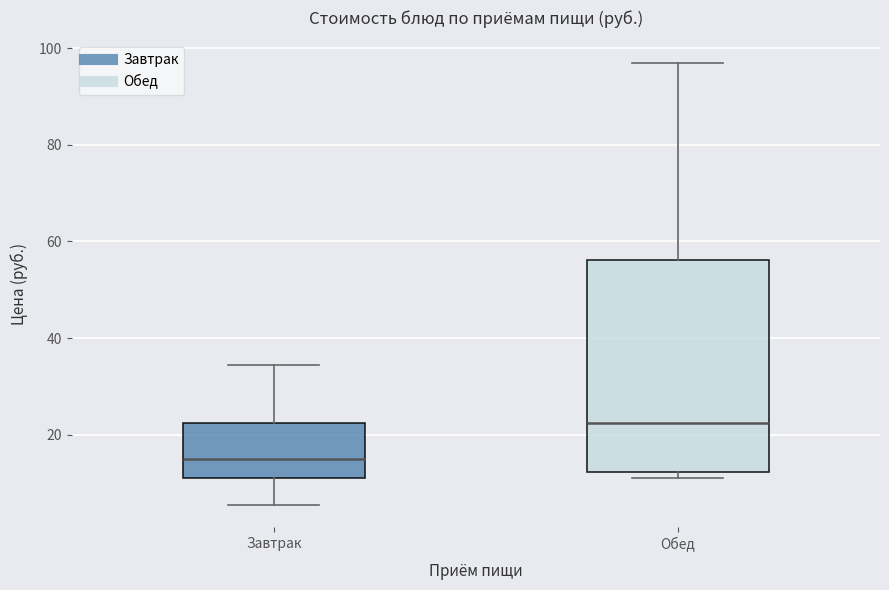

Reading left to right, read every box against the y-axis: the position of its median line, the range the box covers, and the ends of its whiskers. The values are not printed on the chart, so give them approximately, as read against the axis.

Завтрак: median 16, box 12 to 22, whiskers 6 to 34
Обед: median 22, box 12 to 56, whiskers 12 (just below the box's lower edge) to 98